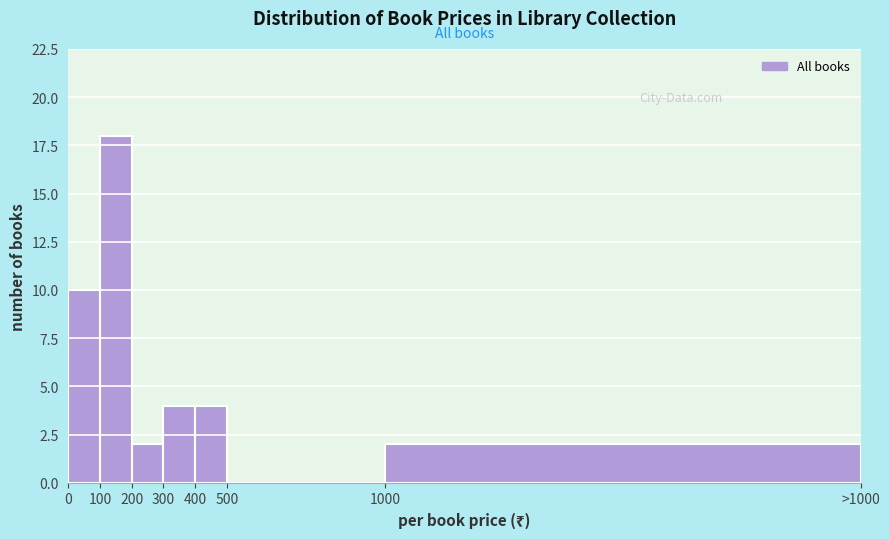

Reading left to right, transcribe all the data shown in this chart.

0=10	100=18	200=2	300=4	400=4	500=0	1000=2